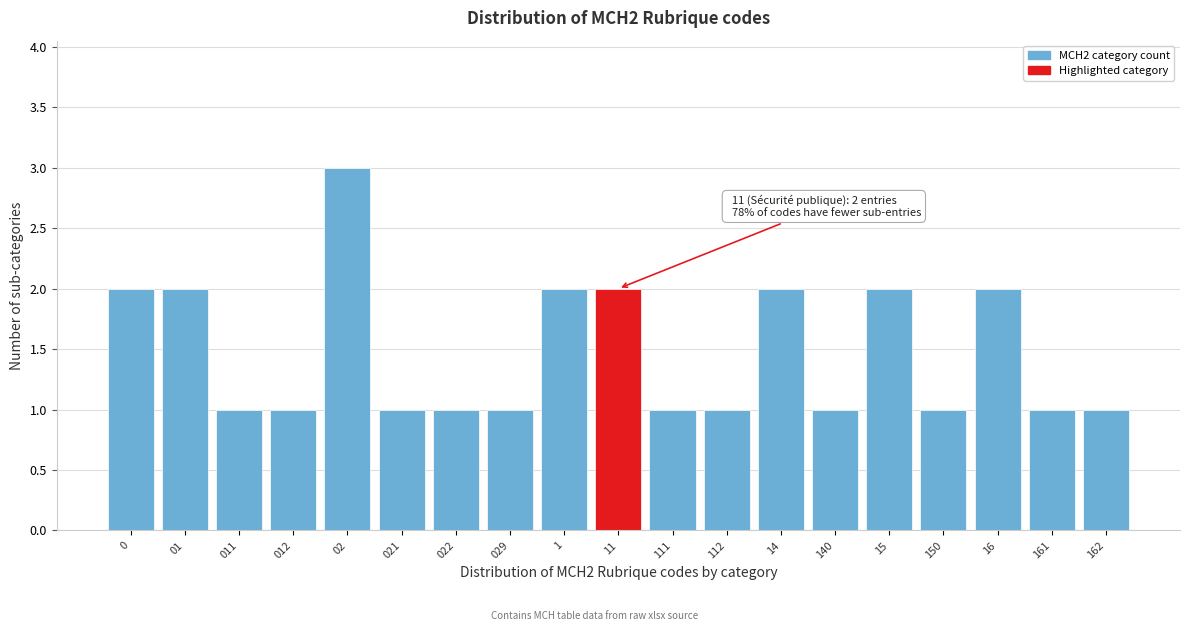

Reading left to right, extract all data points from this chart.

0=2	01=2	011=1	012=1	02=3	021=1	022=1	029=1	1=2	11=2	111=1	112=1	14=2	140=1	15=2	150=1	16=2	161=1	162=1